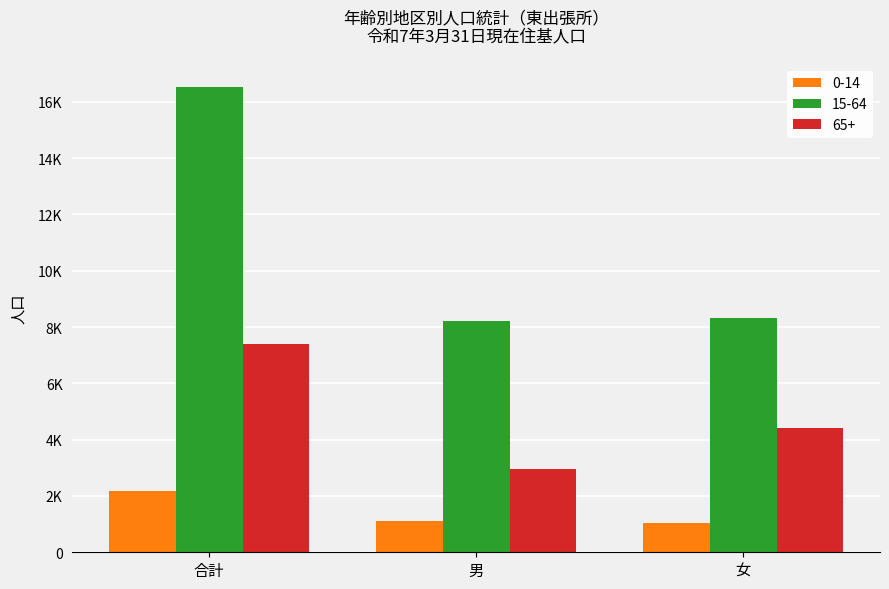

What value does the 15-64 series have at 男?

8199